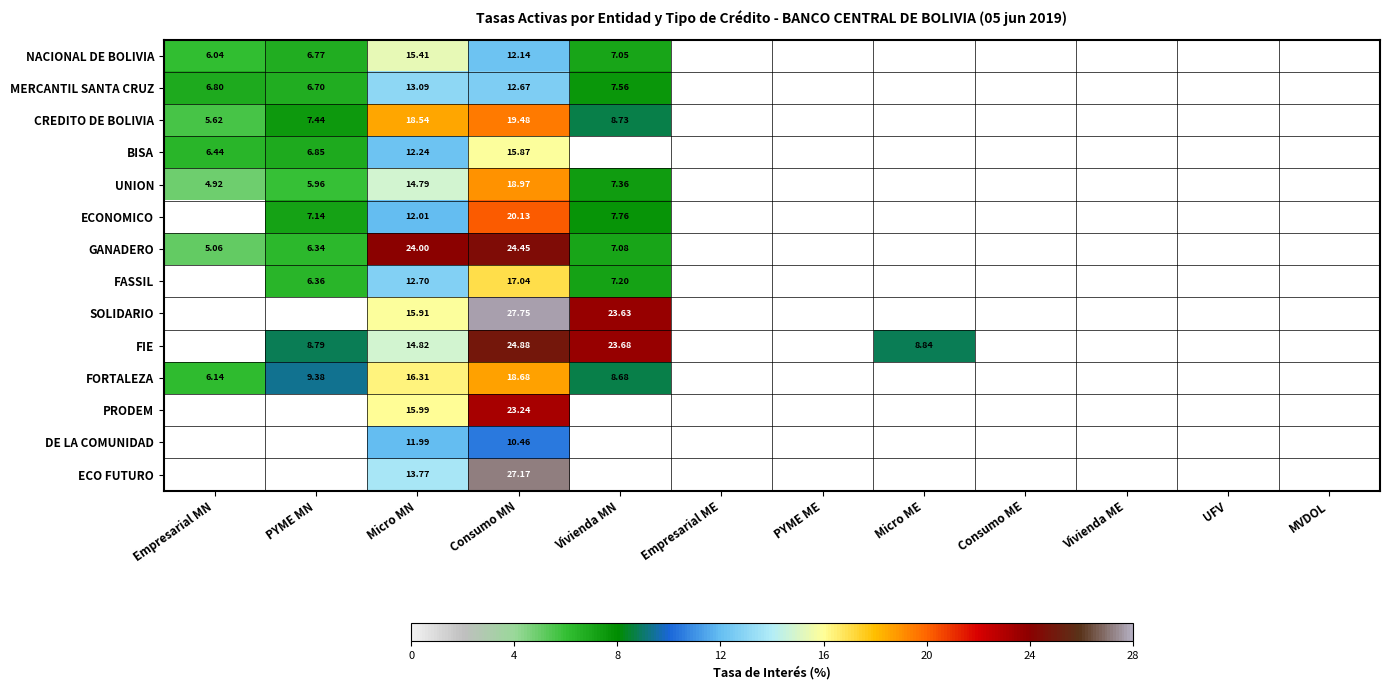

Rank the series at Micro MN from highest to lowest value.

GANADERO, CREDITO DE BOLIVIA, FORTALEZA, PRODEM, SOLIDARIO, NACIONAL DE BOLIVIA, FIE, UNION, ECO FUTURO, MERCANTIL SANTA CRUZ, FASSIL, BISA, ECONOMICO, DE LA COMUNIDAD